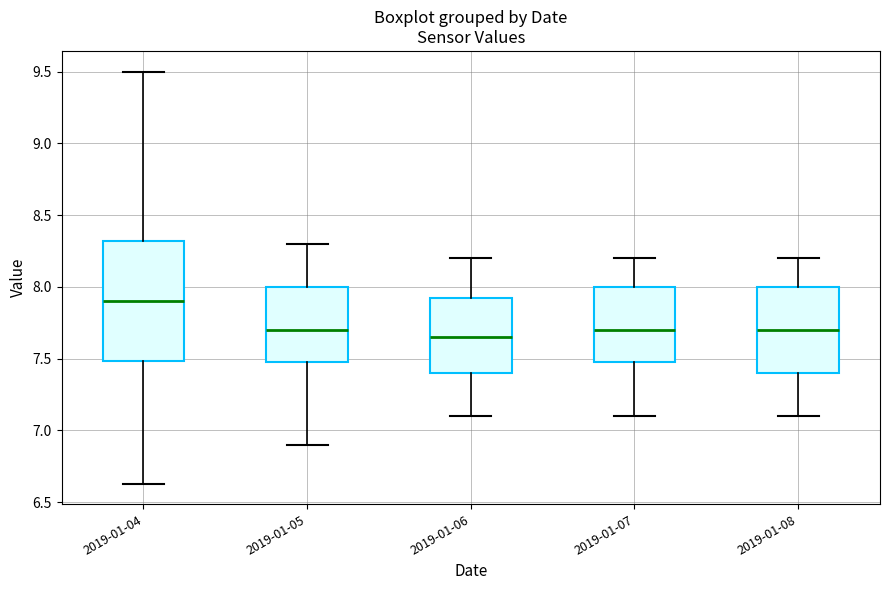

Reading left to right, read every box against the y-axis: the position of its median line, the range the box covers, and the ends of its whiskers. The values are not printed on the chart, so give them approximately, as read against the axis.

2019-01-04: median 7.90, box 7.50 to 8.30, whiskers 6.65 to 9.50
2019-01-05: median 7.70, box 7.50 to 8.00, whiskers 6.90 to 8.30
2019-01-06: median 7.65, box 7.40 to 7.95, whiskers 7.10 to 8.20
2019-01-07: median 7.70, box 7.50 to 8.00, whiskers 7.10 to 8.20
2019-01-08: median 7.70, box 7.40 to 8.00, whiskers 7.10 to 8.20